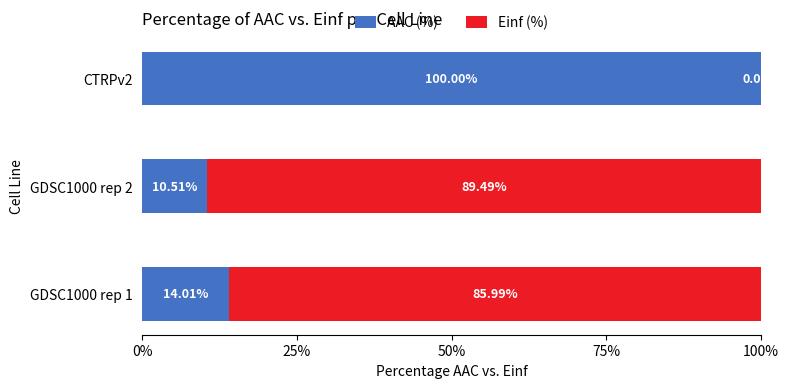

What is the total value across all series at CTRPv2?

100.0